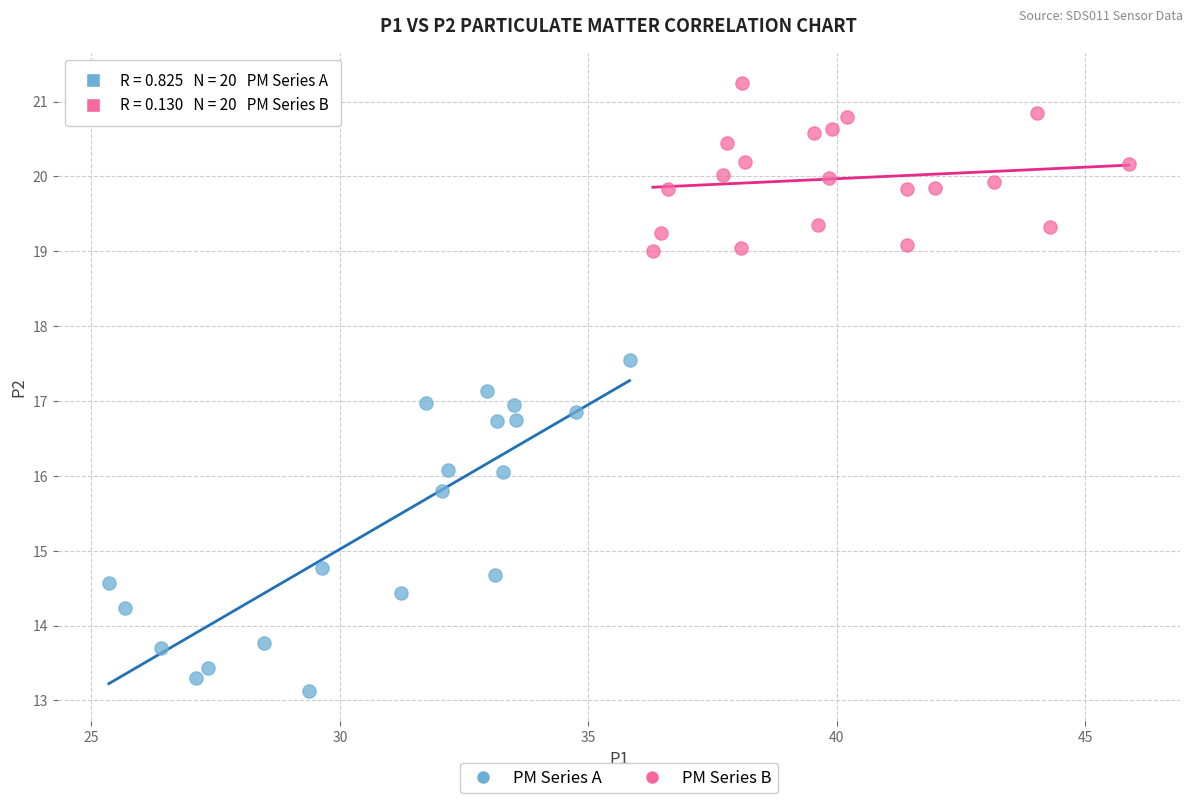

Which series reaches the maximum Y coordinate?

PM Series B